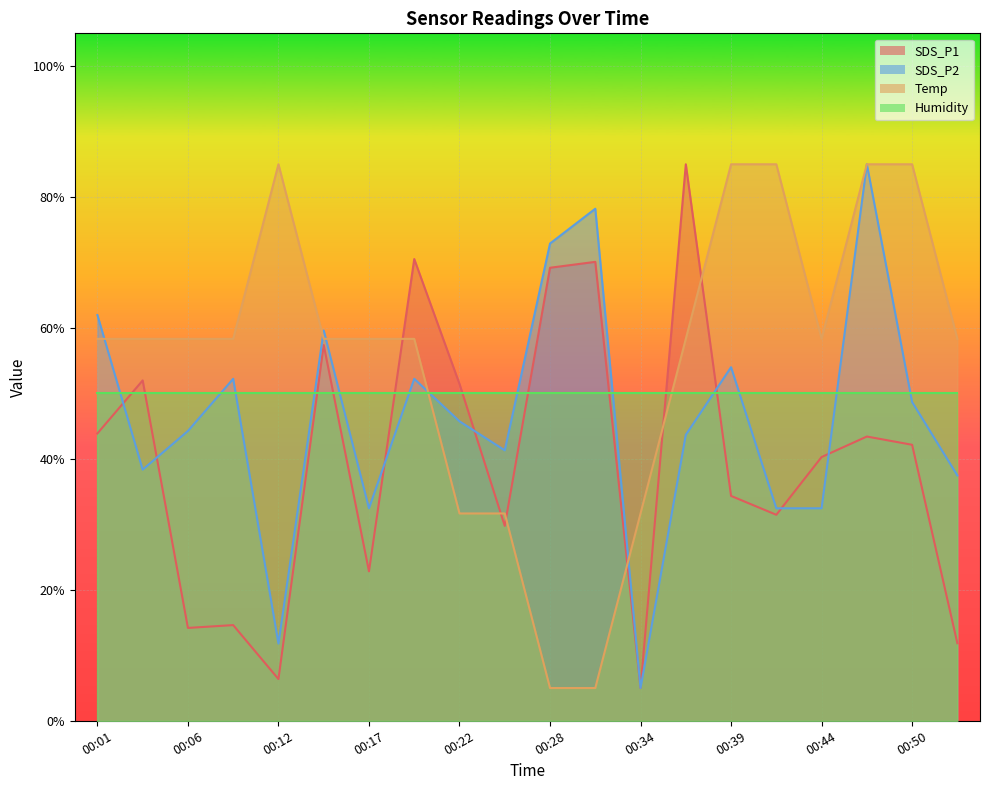

At which category is the sum across all series the highest?

00:47